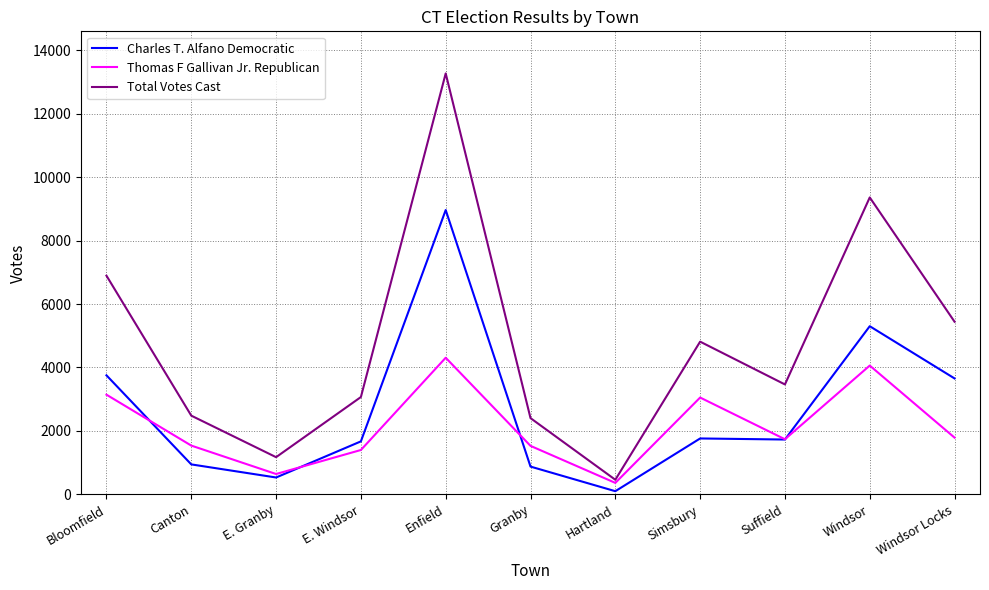

Is the value of Thomas F Gallivan Jr. Republican at Hartland greater than the value of Total Votes Cast at Canton?

No